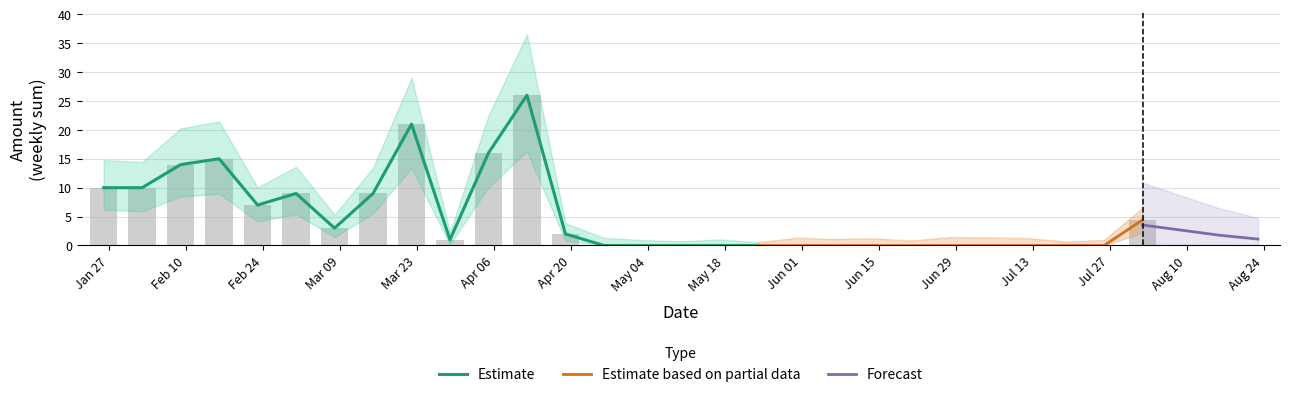

True or false: fee has a value of 0.1 at 15.

False